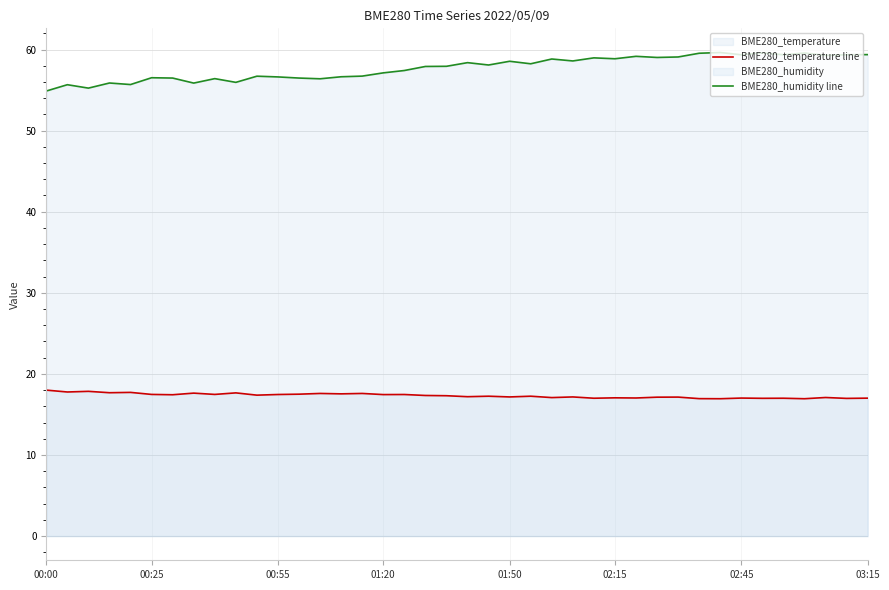

Rank the series at 17 from highest to lowest value.

BME280_humidity line, BME280_temperature line